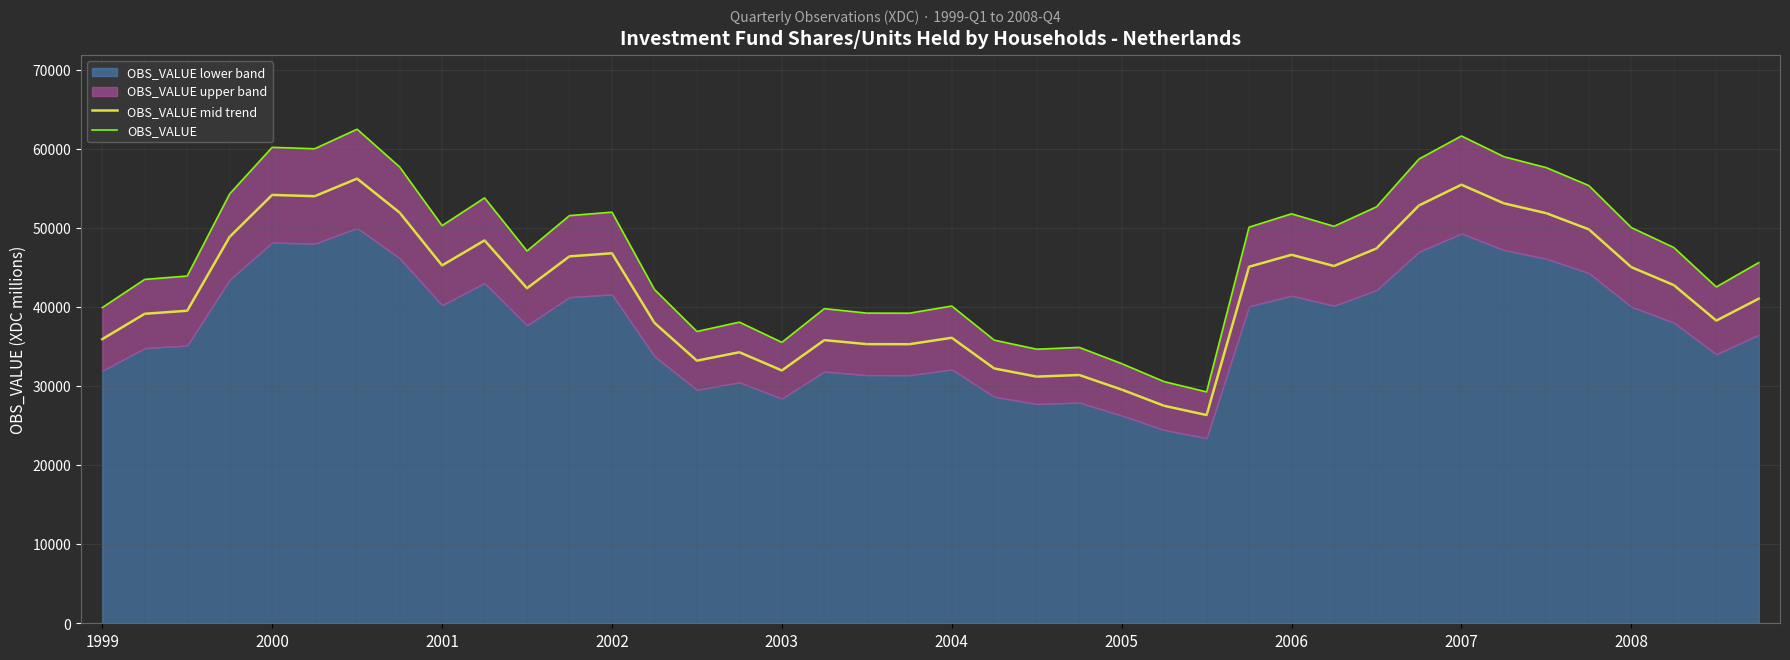

True or false: OBS_VALUE and OBS_VALUE mid trend intersect in this chart.

False